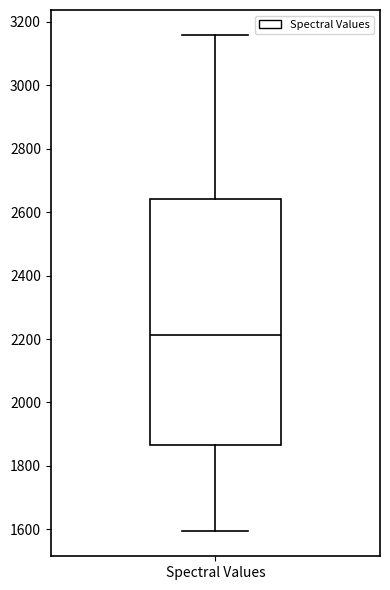

Transcribe this box plot: give where the median line is, the range the box spans, and where the two whiskers end, as read against the y-axis. The values are not printed on the chart, so give them approximately, as read against the axis.

median 2220, box 1860 to 2640, whiskers 1600 to 3160